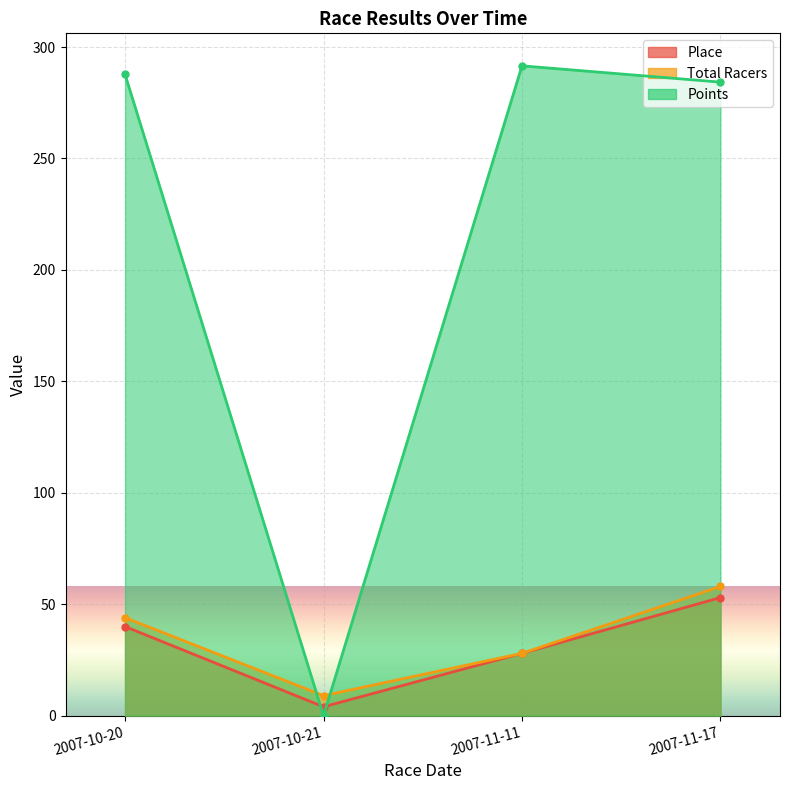

List the labels in order of Total Racers value, largest first.

2007-11-17, 2007-10-20, 2007-11-11, 2007-10-21